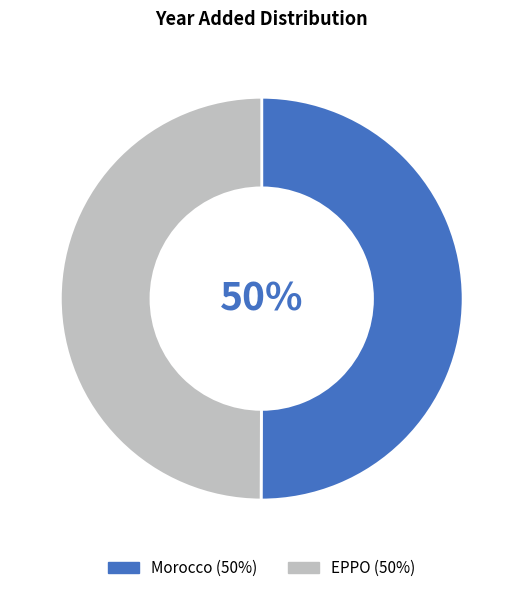

Do Morocco and EPPO together represent more than half of the pie?

Yes